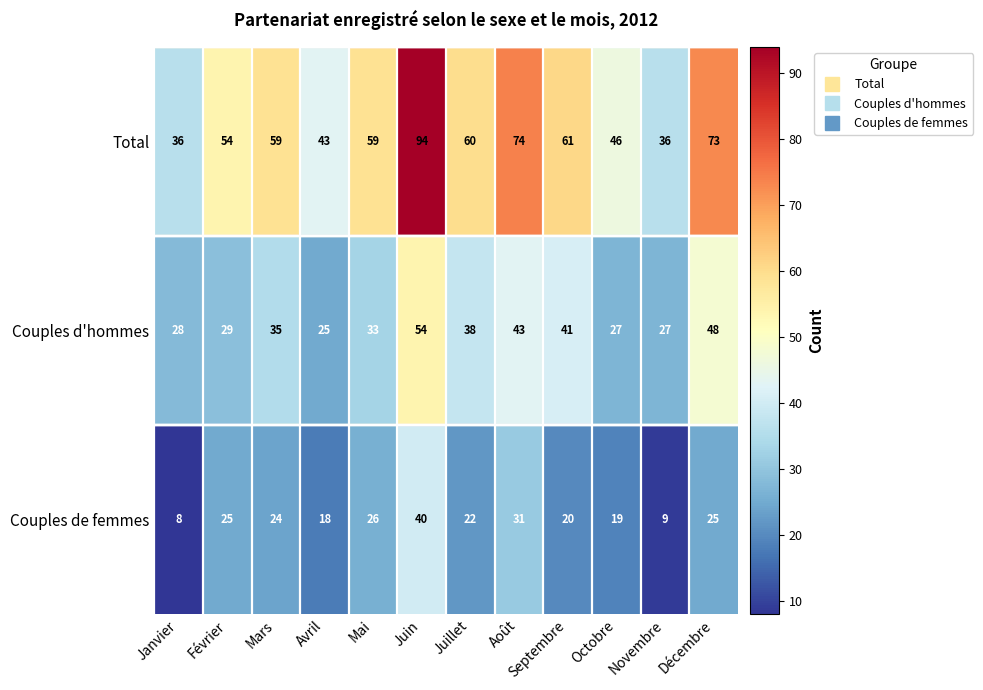

What is the total value across all series at Juin?

188